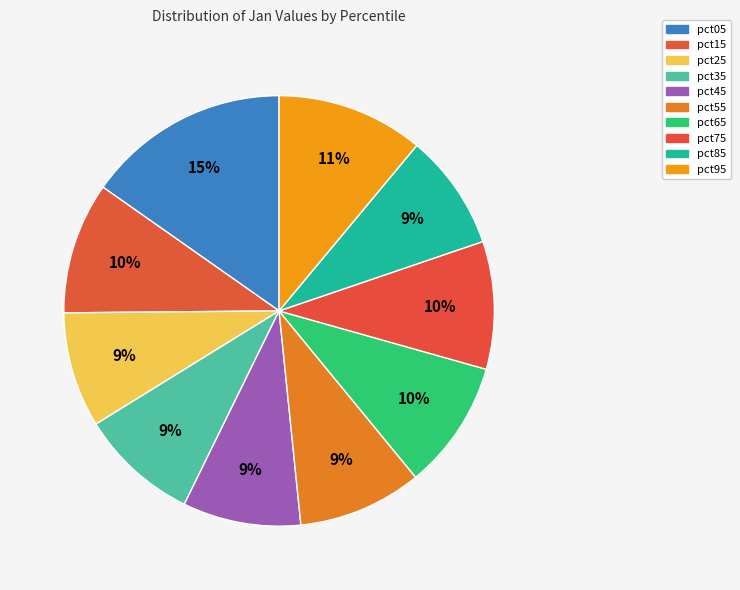

To the nearest percent, what is the average slice percentage?

10%